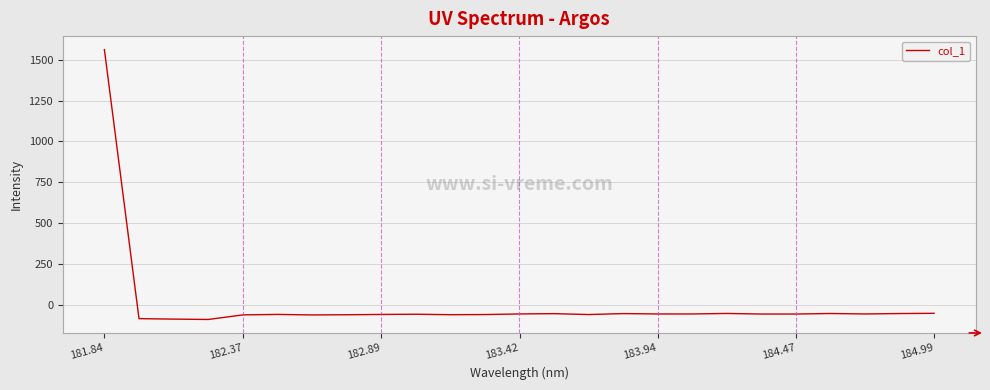

What is the smallest value displayed?

-90.5